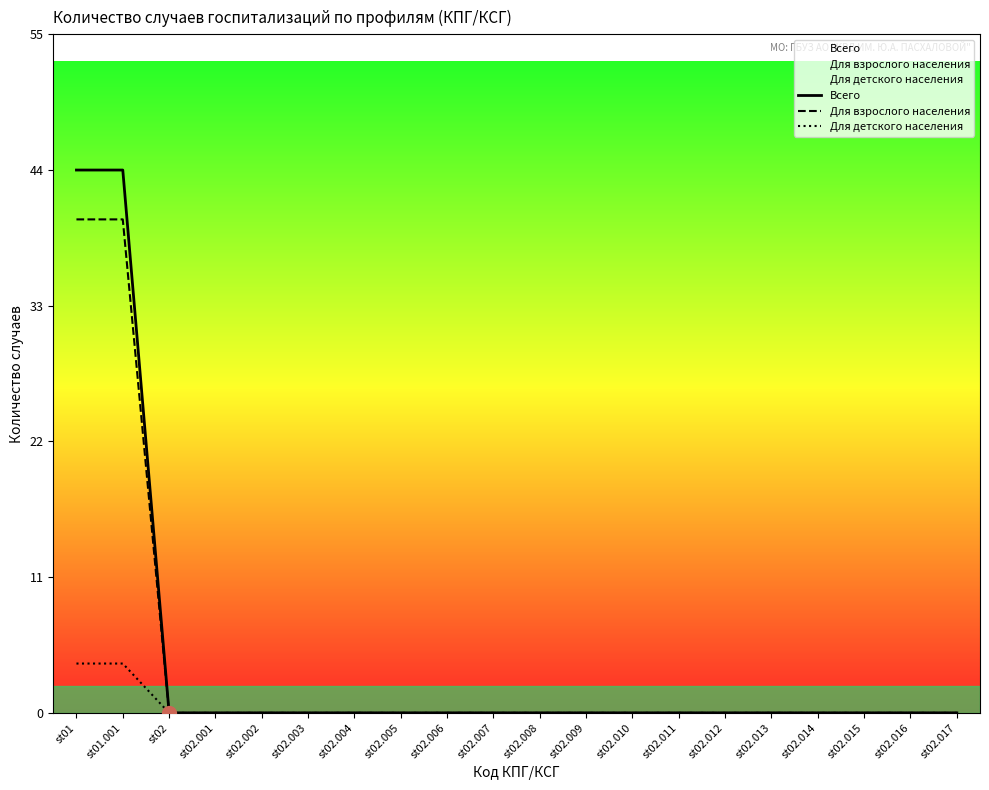

The value of Всего at st02.014 is 27. True or false?

False